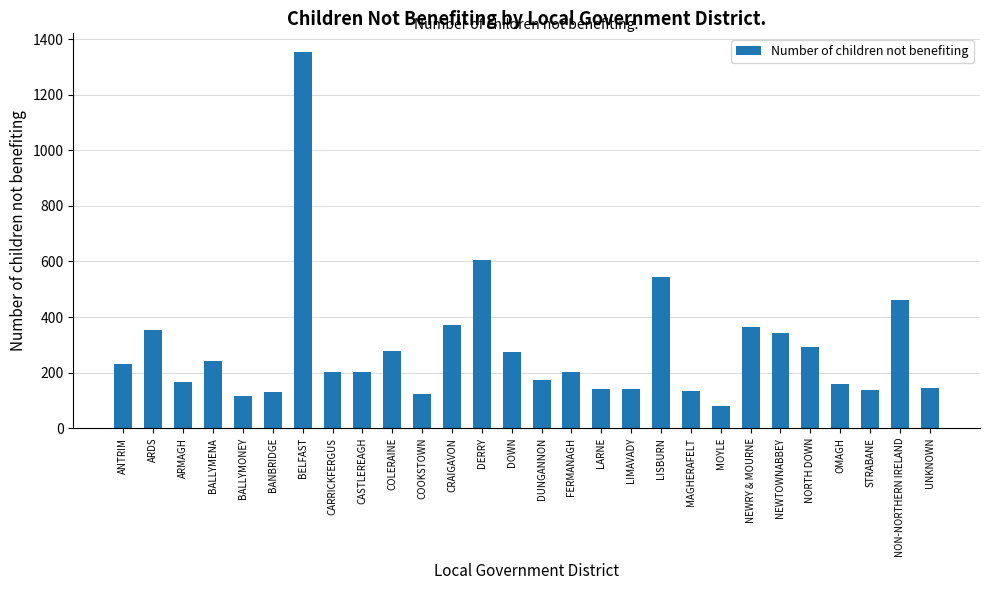

True or false: the data shows 293 at NORTH DOWN.

True